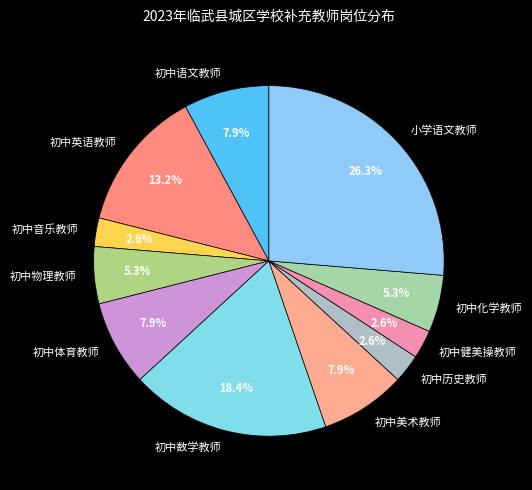

Which has a higher value, 初中数学教师 or 初中化学教师?

初中数学教师